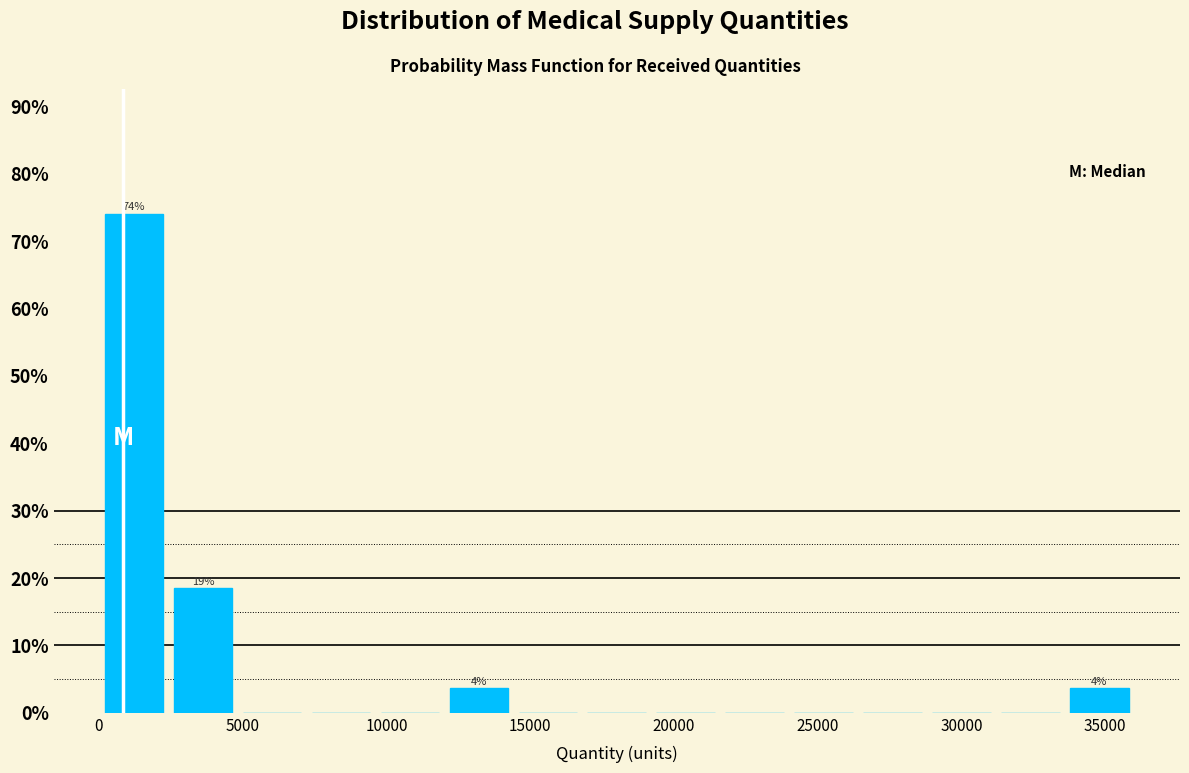

Which range on the x-axis has the tallest bar?

0 to 2500